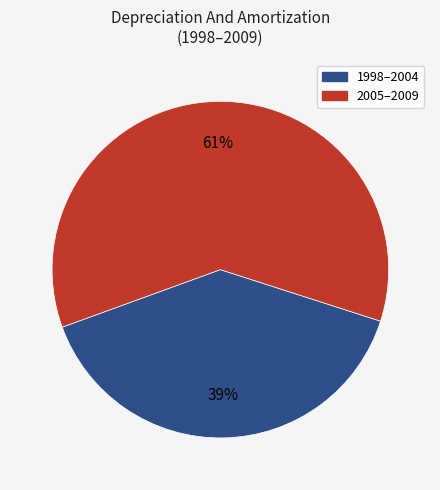

To the nearest percent, what is the average slice percentage?

50%